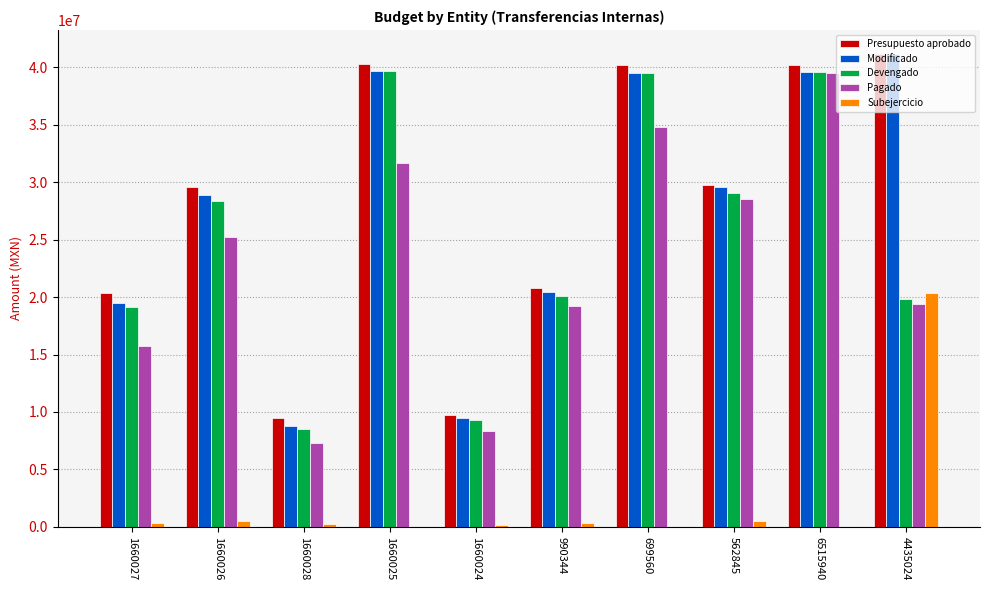

Does the chart contain stacked bars?

No